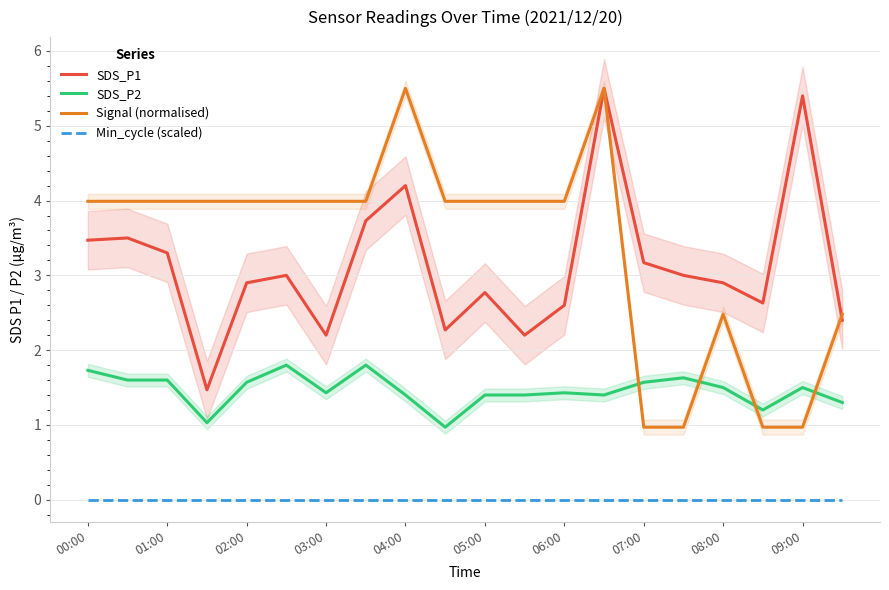

Is it true that SDS_P2 equals 0.6 at 08:00?

False